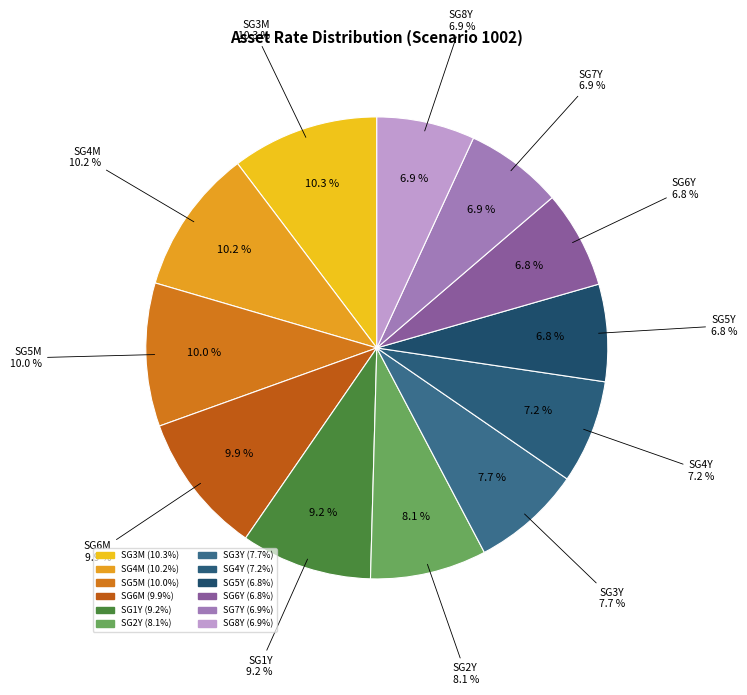

How many segments does this pie chart have?

12